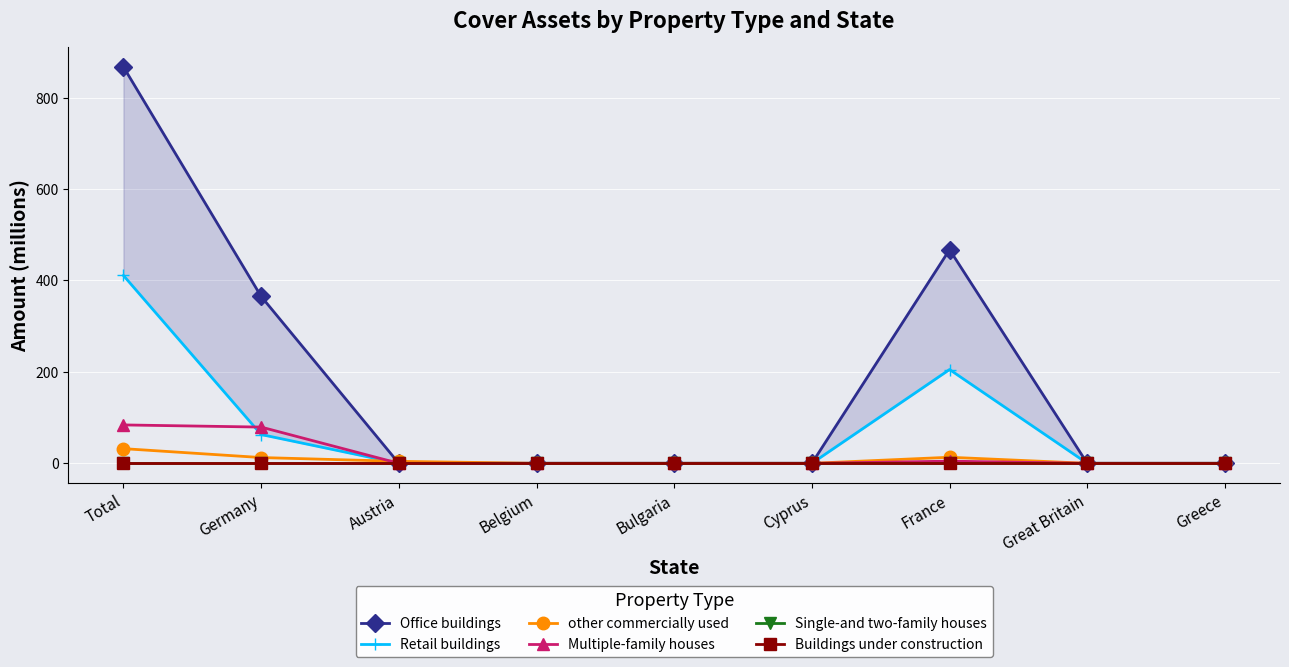

What is the total value across all series at Austria?

4.3